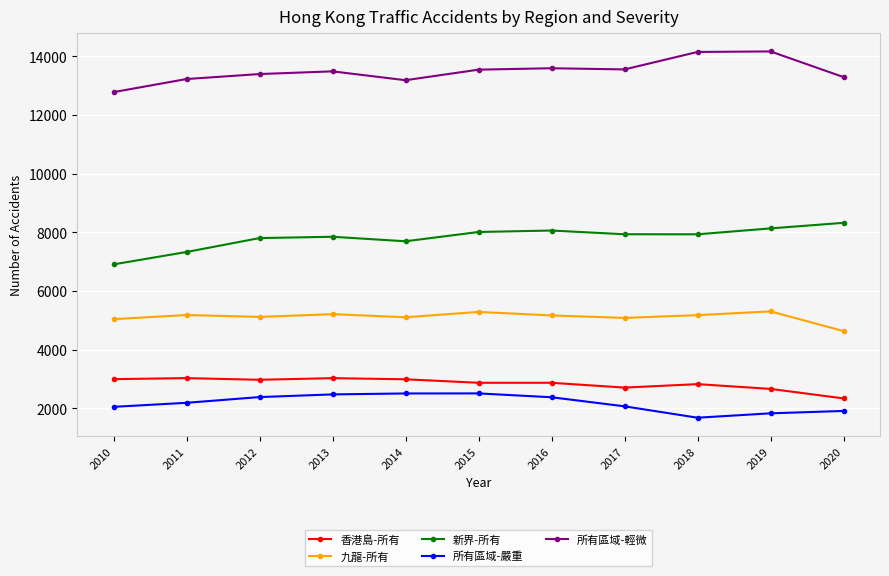

What is the value of the 九龍-所有 point at the 10th from the left?

5305